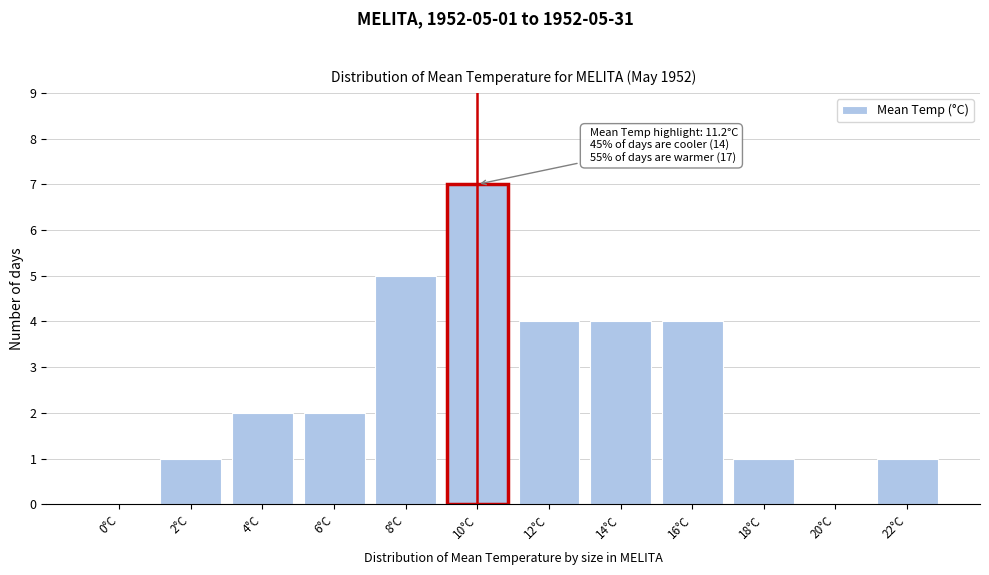

Reading left to right, extract all data points from this chart.

0°C=0	2°C=1	4°C=2	6°C=2	8°C=5	10°C=7	12°C=4	14°C=4	16°C=4	18°C=1	20°C=0	22°C=1